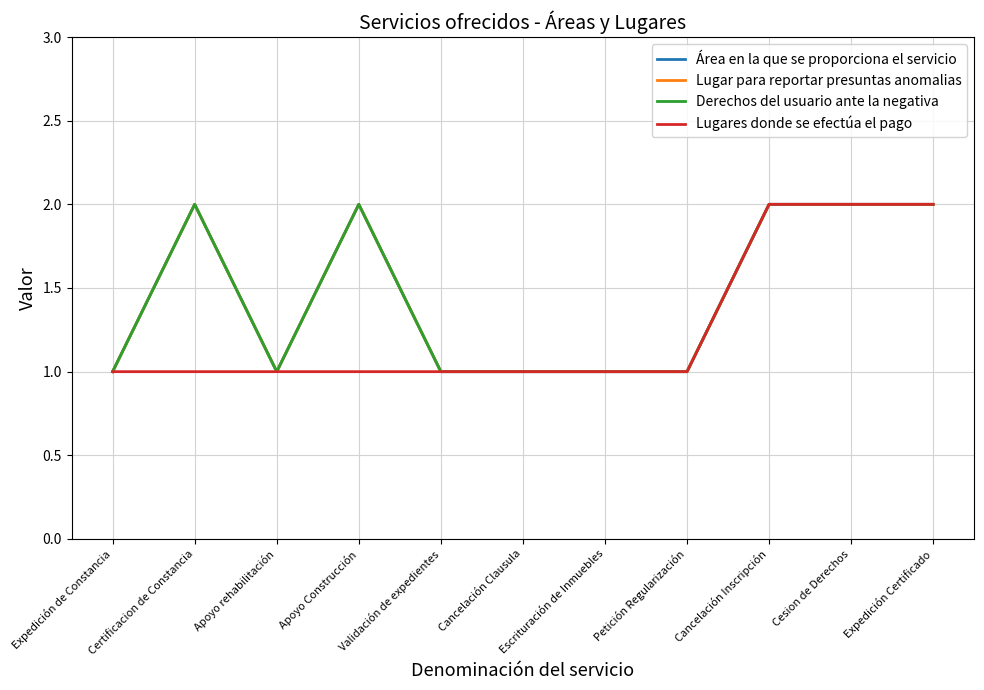

Does the chart have visible grid lines?

Yes